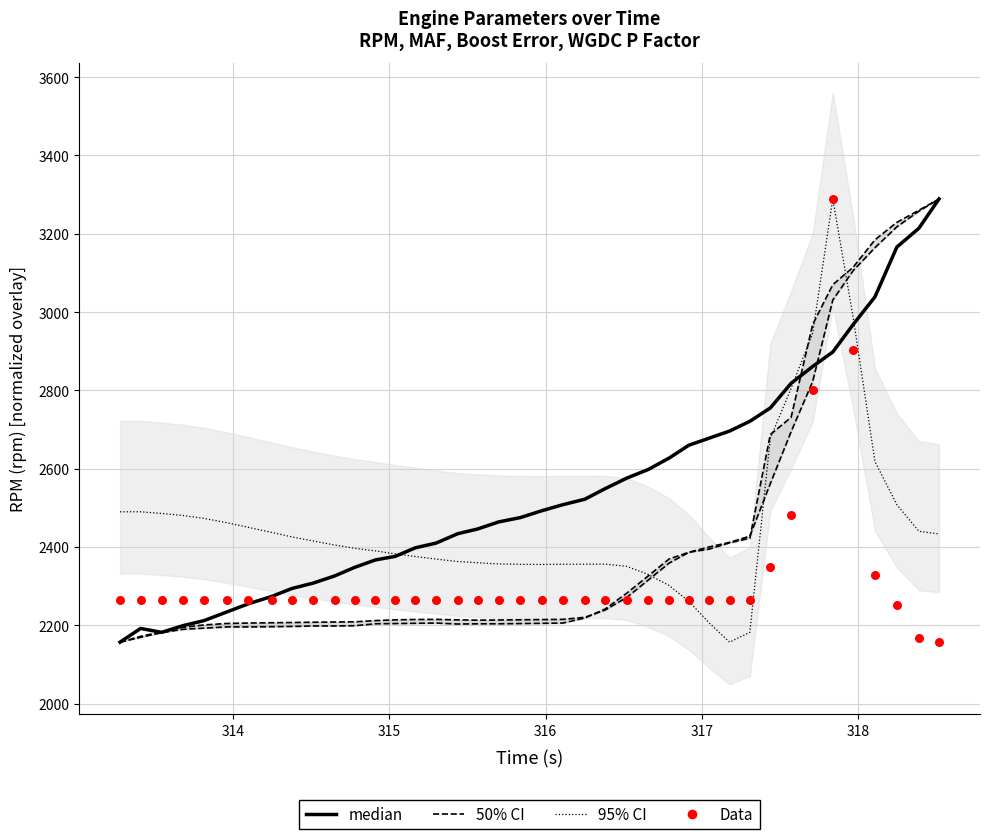

Is the value of 50% CI at 35 greater than the value of Data at 7?

Yes